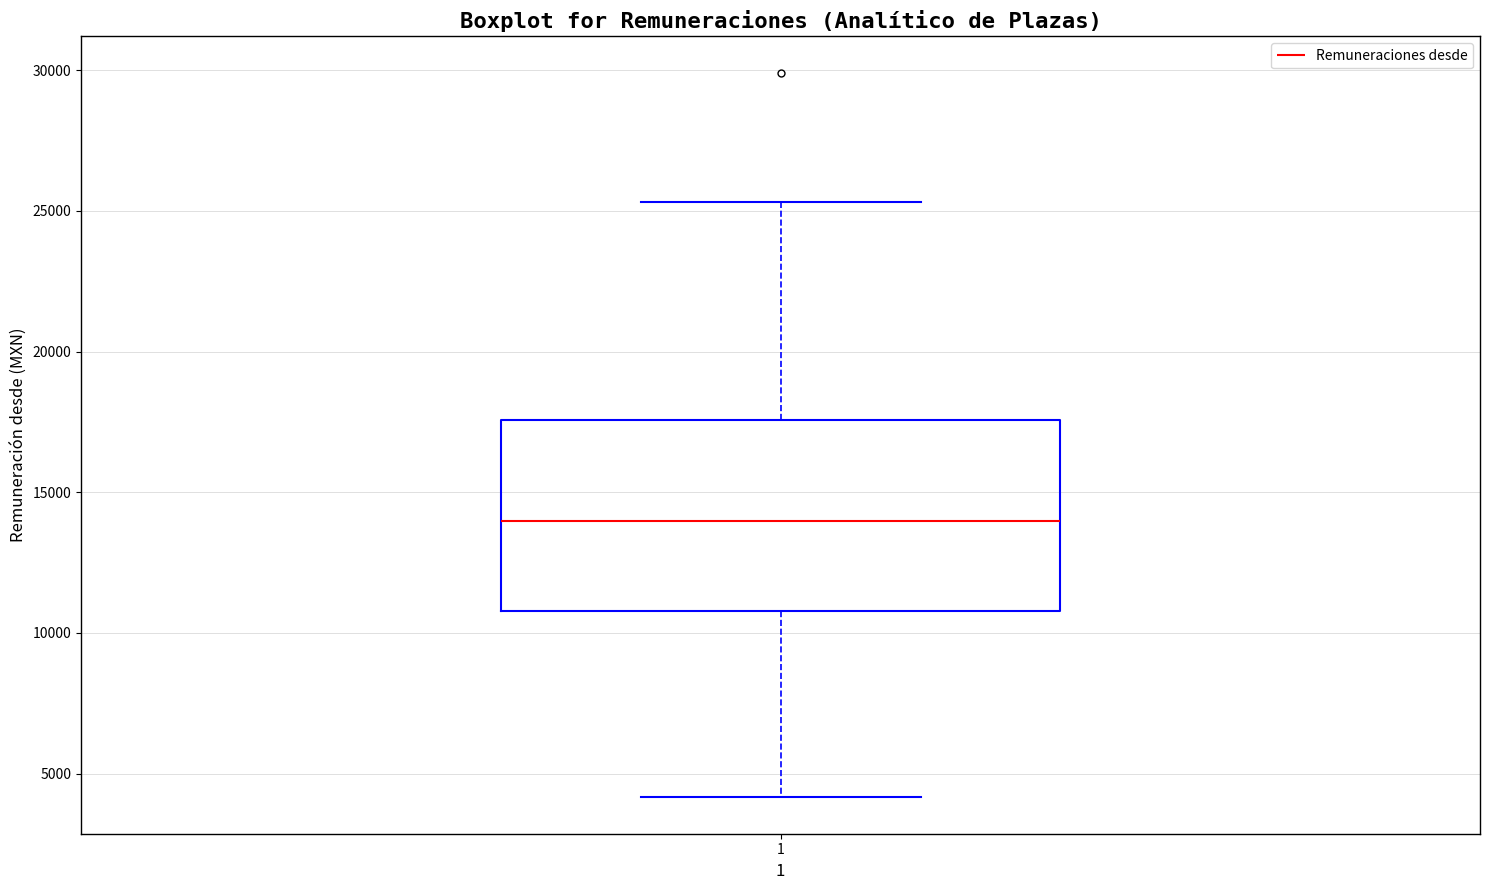

Transcribe this box plot: give where the median line is, the range the box spans, and where the two whiskers end, as read against the y-axis. The values are not printed on the chart, so give them approximately, as read against the axis.

median 14000, box 11000 to 17500, whiskers 4000 to 25500